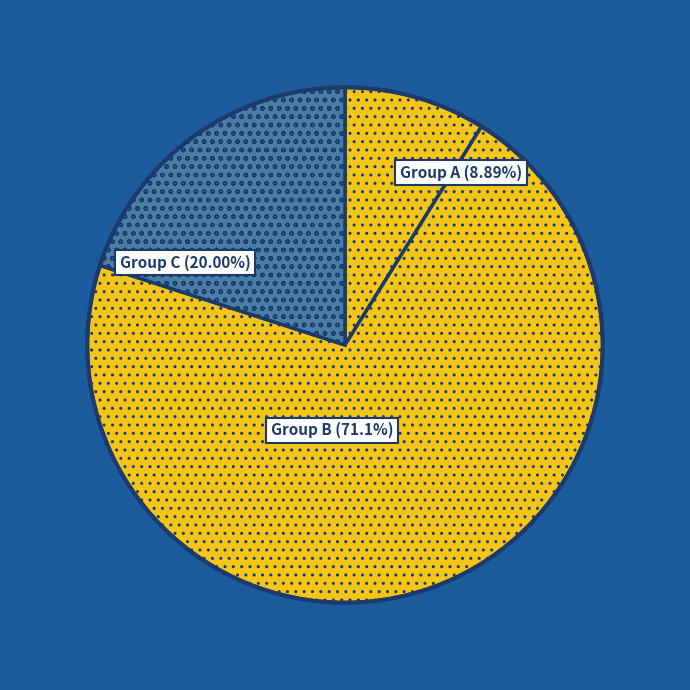

To the nearest percent, what portion does 5 represent?

11%